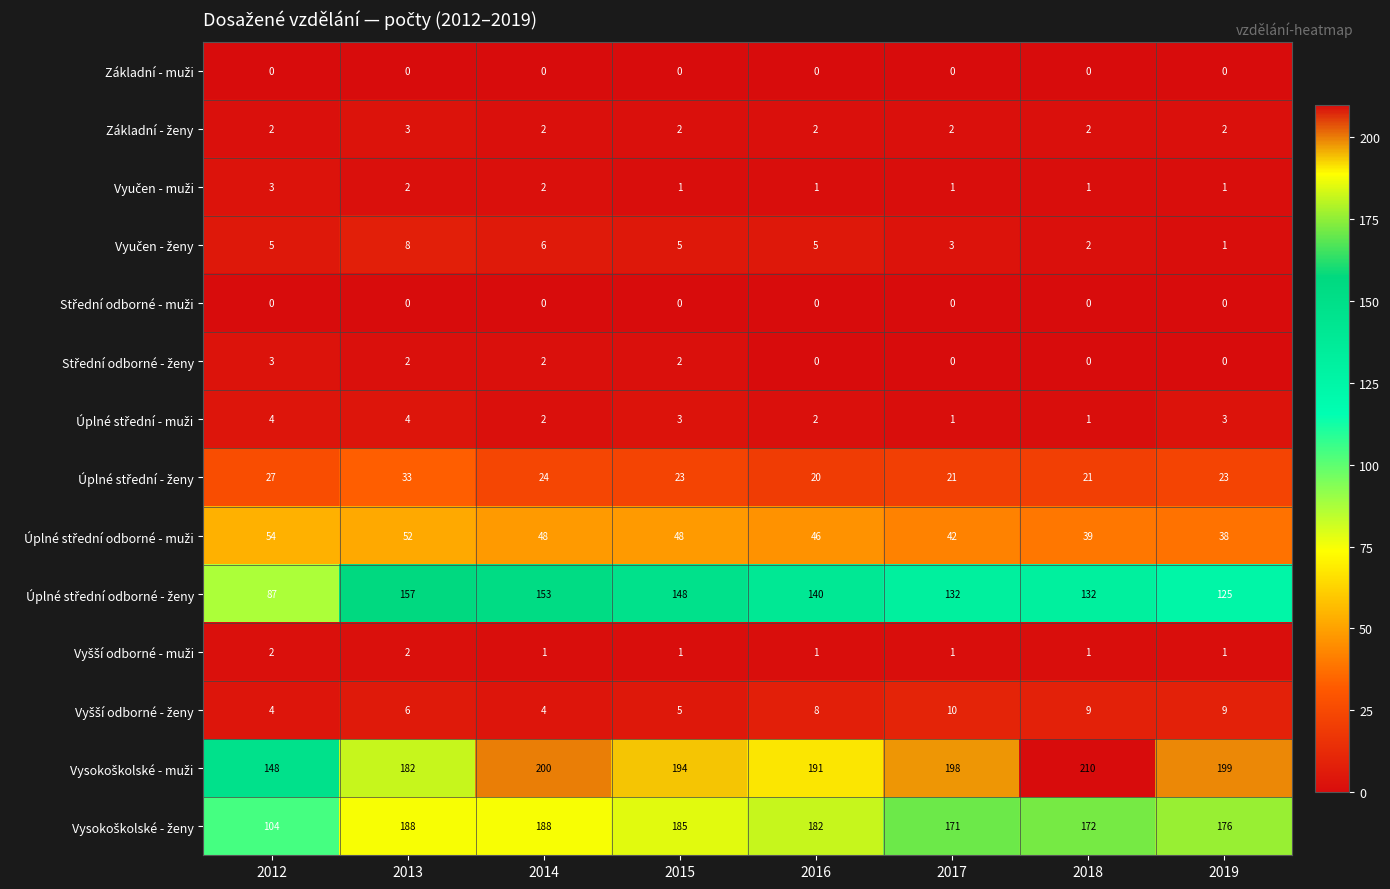

What is the spread (max minus min) of values at 2018?

210